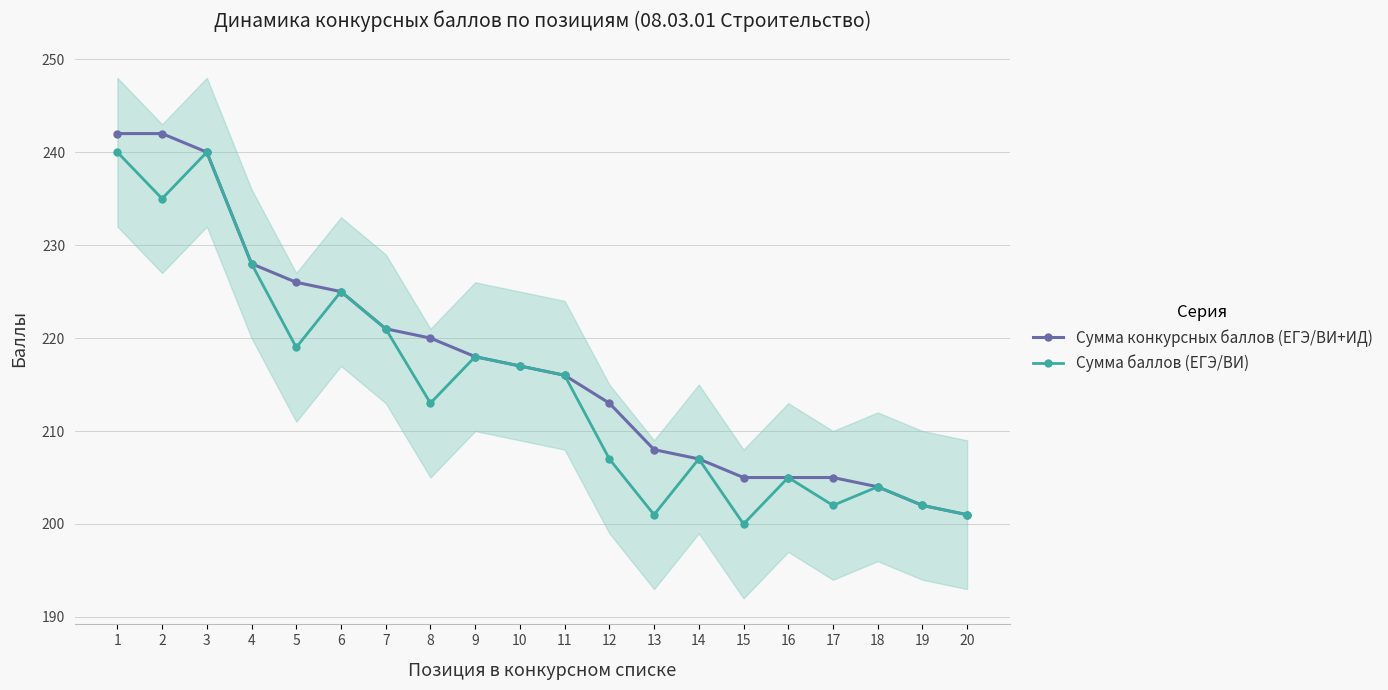

At which category is the sum across all series the highest?

1